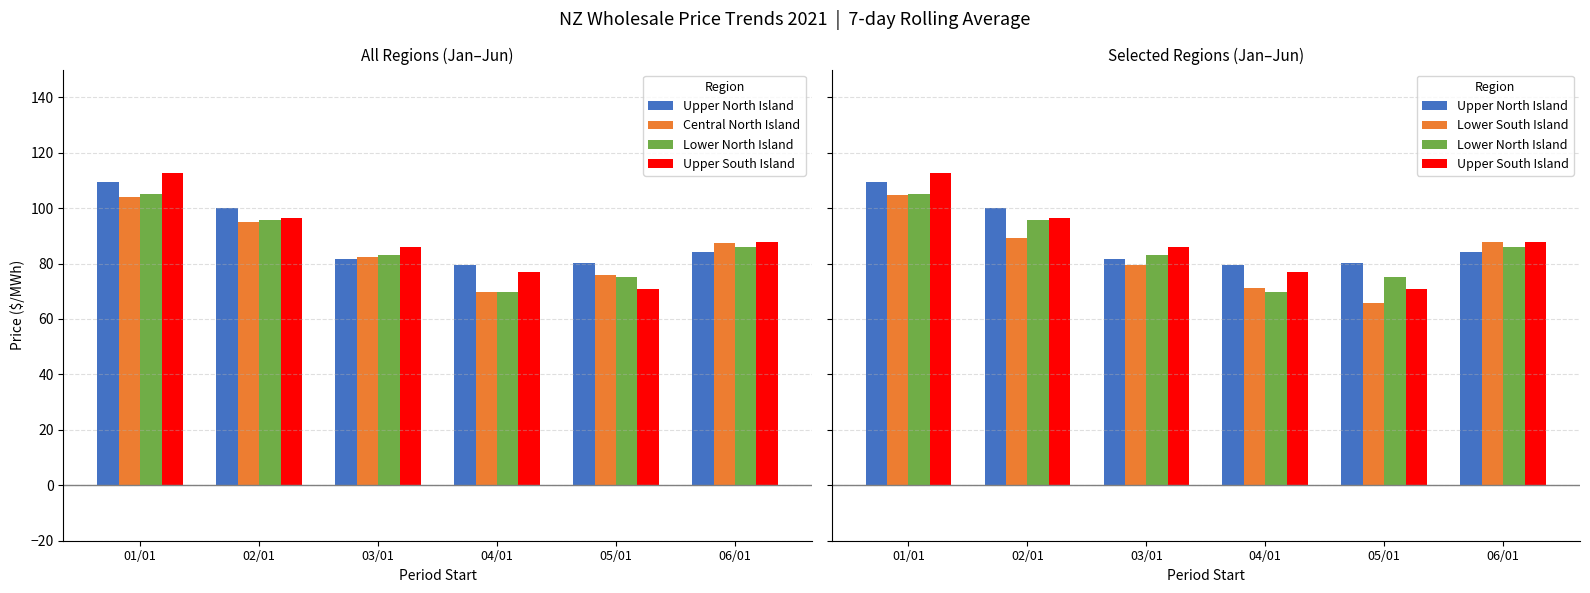

At how many categories does at least one series exceed 83?

4